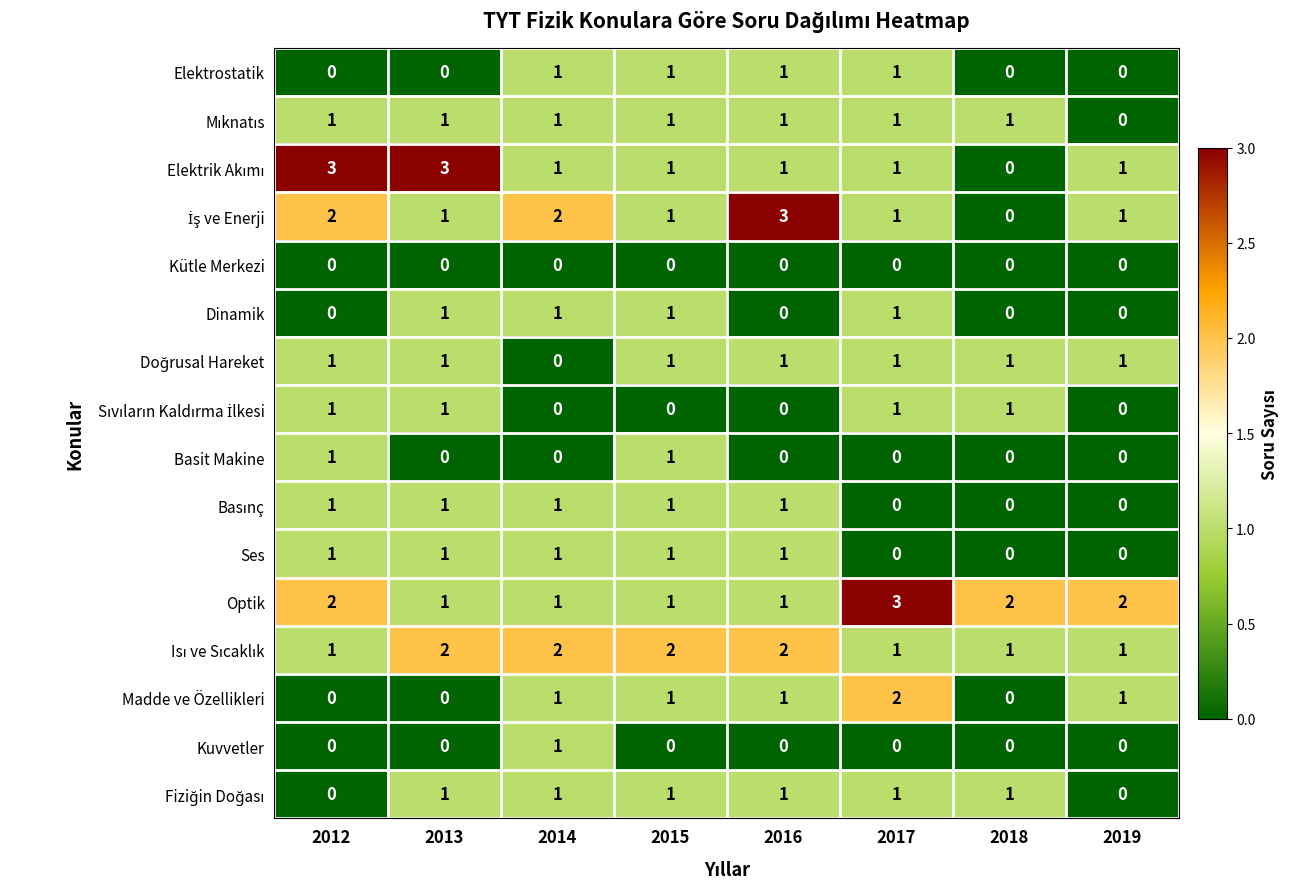

How many categories are shown in the chart?

8